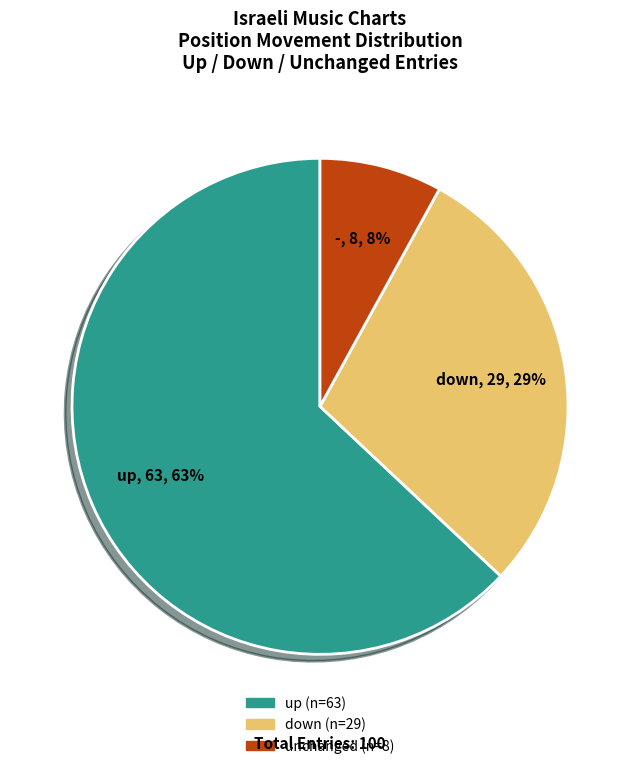

Is there any slice that represents more than half of the pie?

Yes